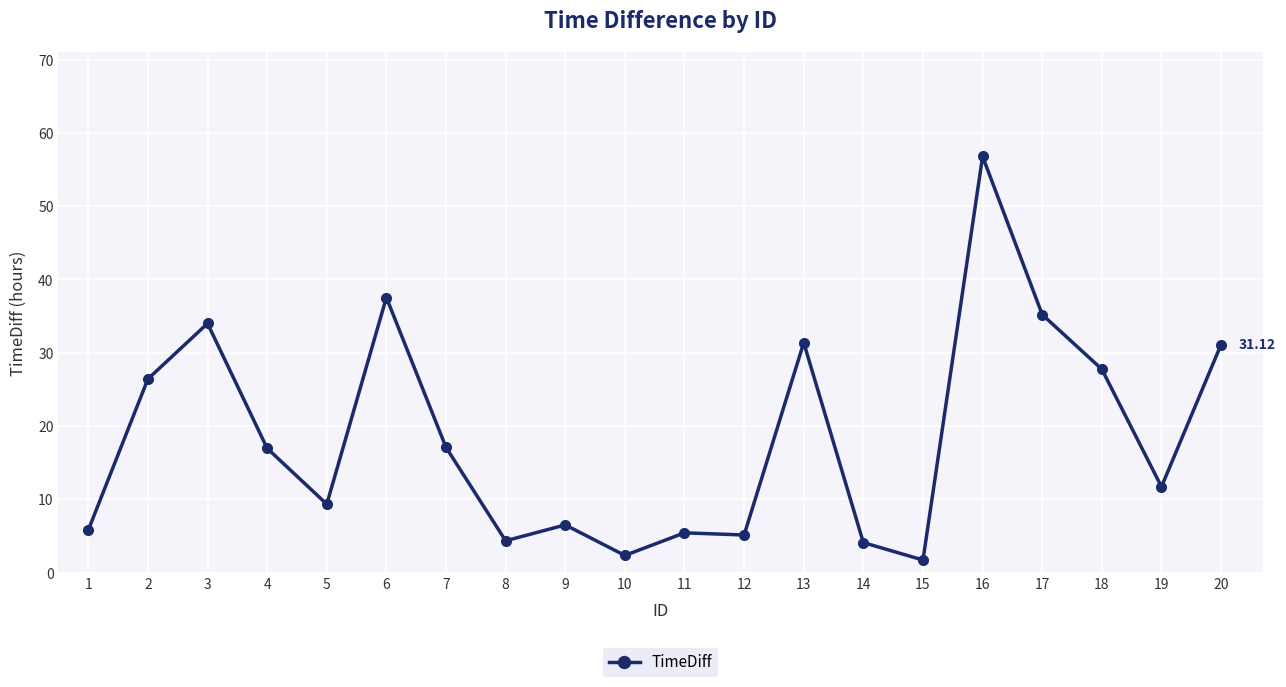

Approximately how many times larger is the value at 16 compared to 18?

2.0